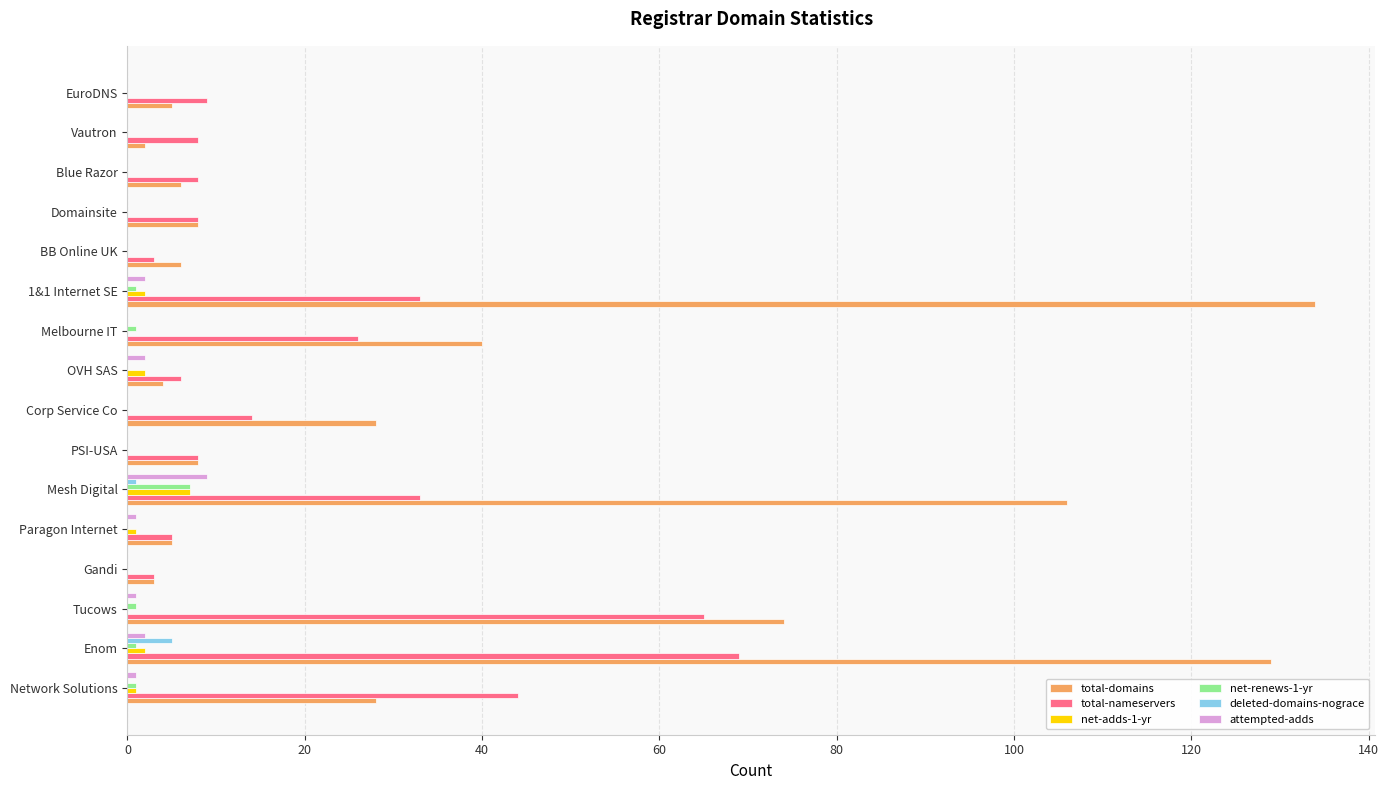

Which series changed the most between Tucows and 1&1 Internet SE?

total-domains